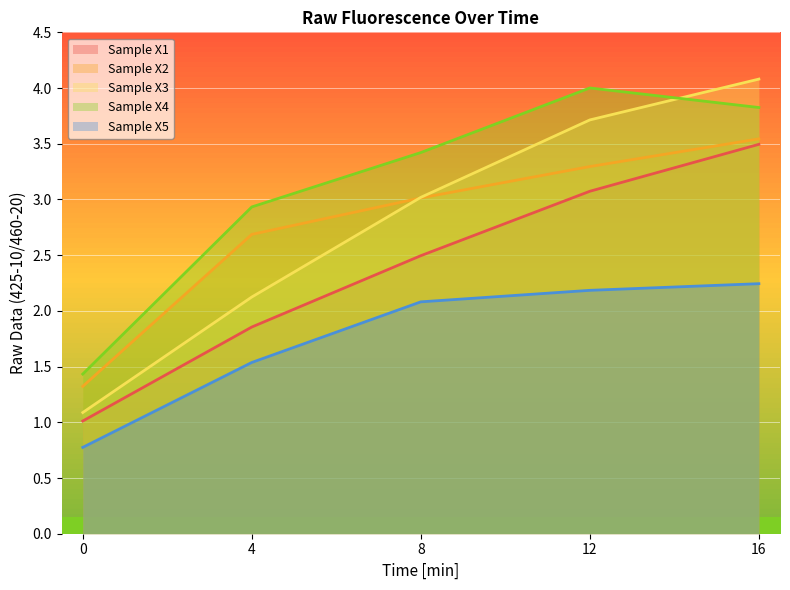

What is the difference between the second highest and minimum values in the Sample X1 series?

2.1